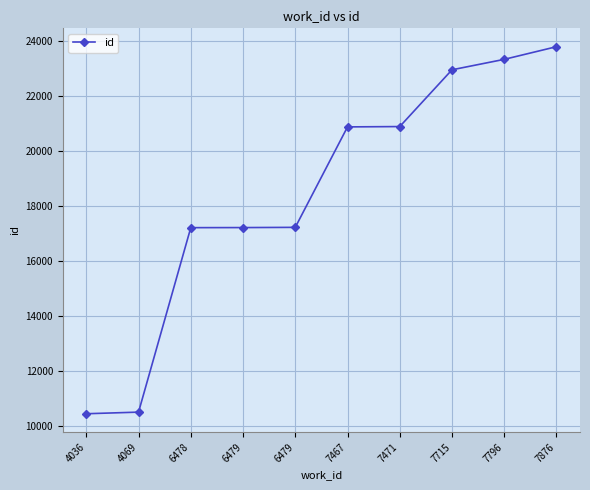

Does the chart have visible grid lines?

Yes